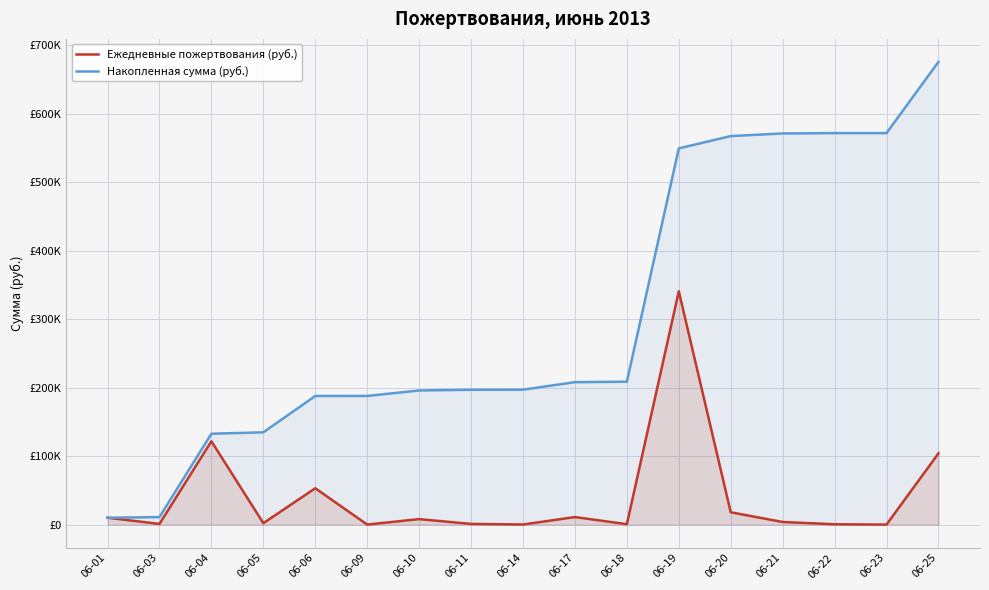

How many data points does each series have?

17